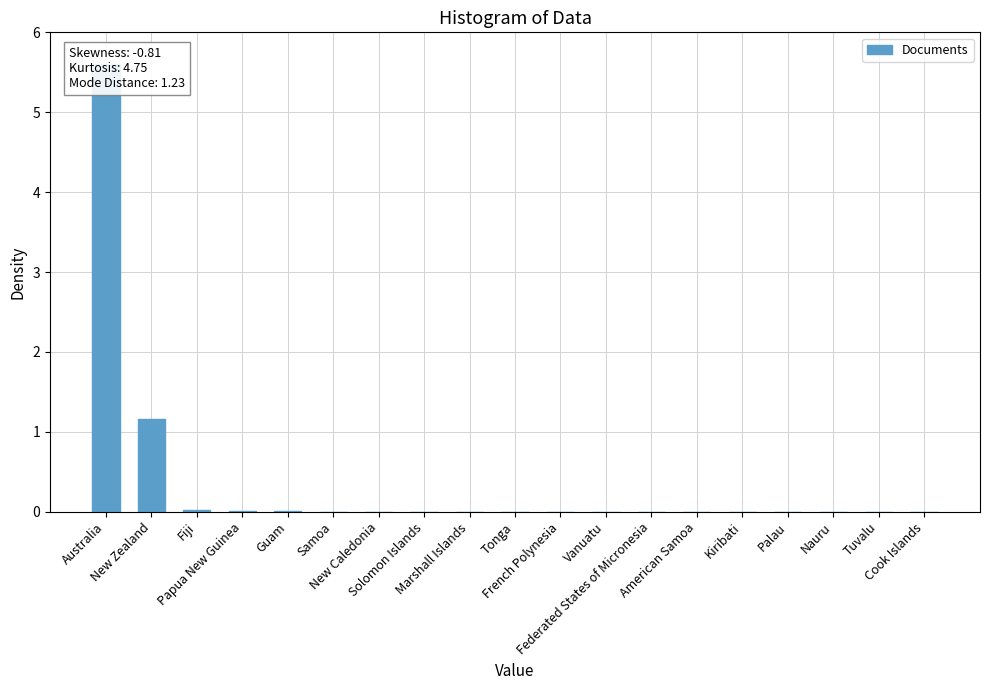

Where is the data nearest to the value 2?

New Zealand